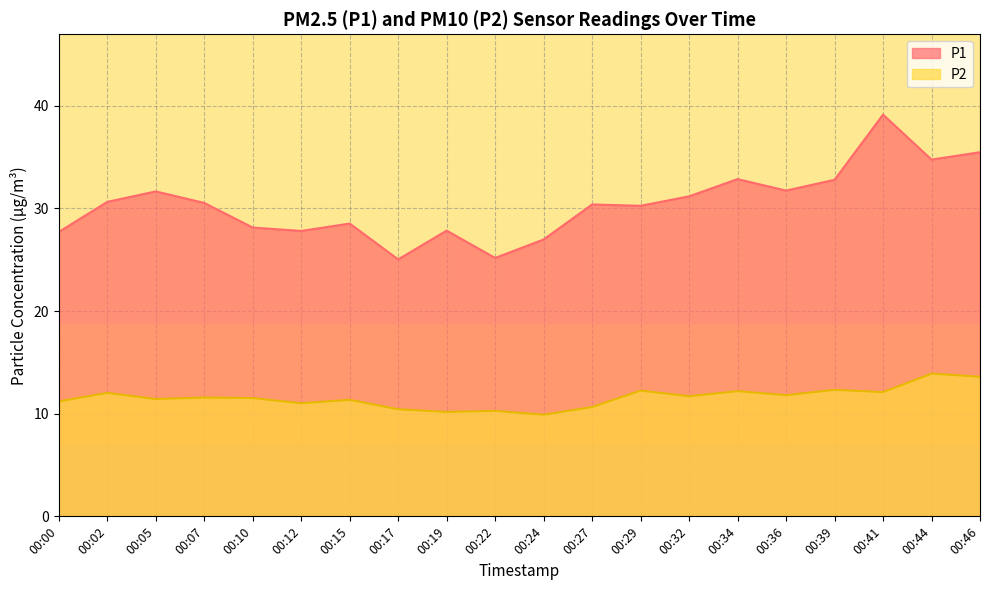

How many data points in P2 are less than 11?

5